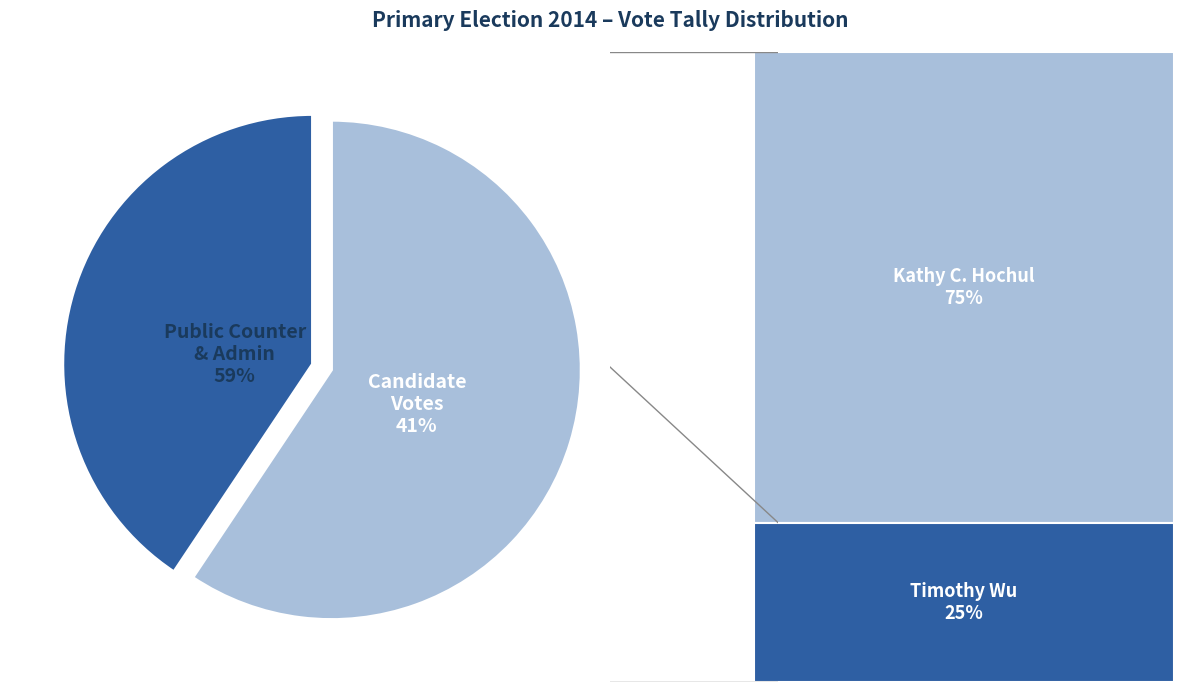

Which category accounts for the majority?

Public Counter